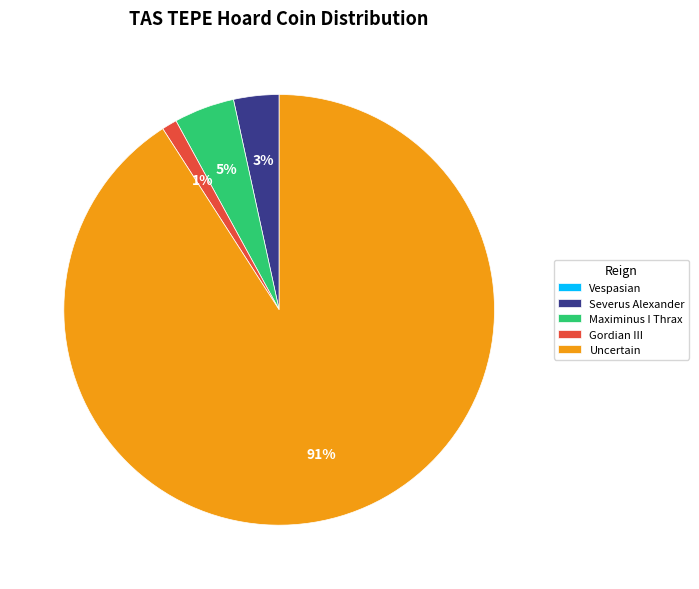

Combined, do Maximinus I Thrax and Uncertain account for over 50%?

Yes